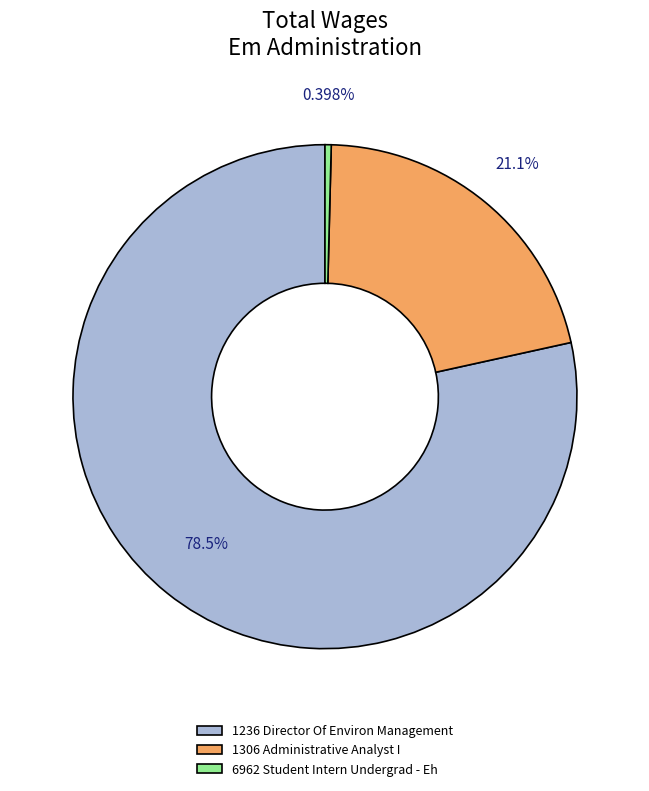

What is the majority slice?

1236 Director Of Environ Management